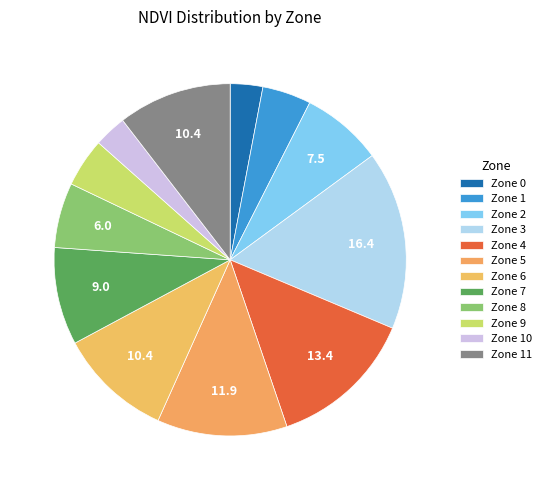

What is the total percentage of Zone 8 and Zone 9?

10.4%